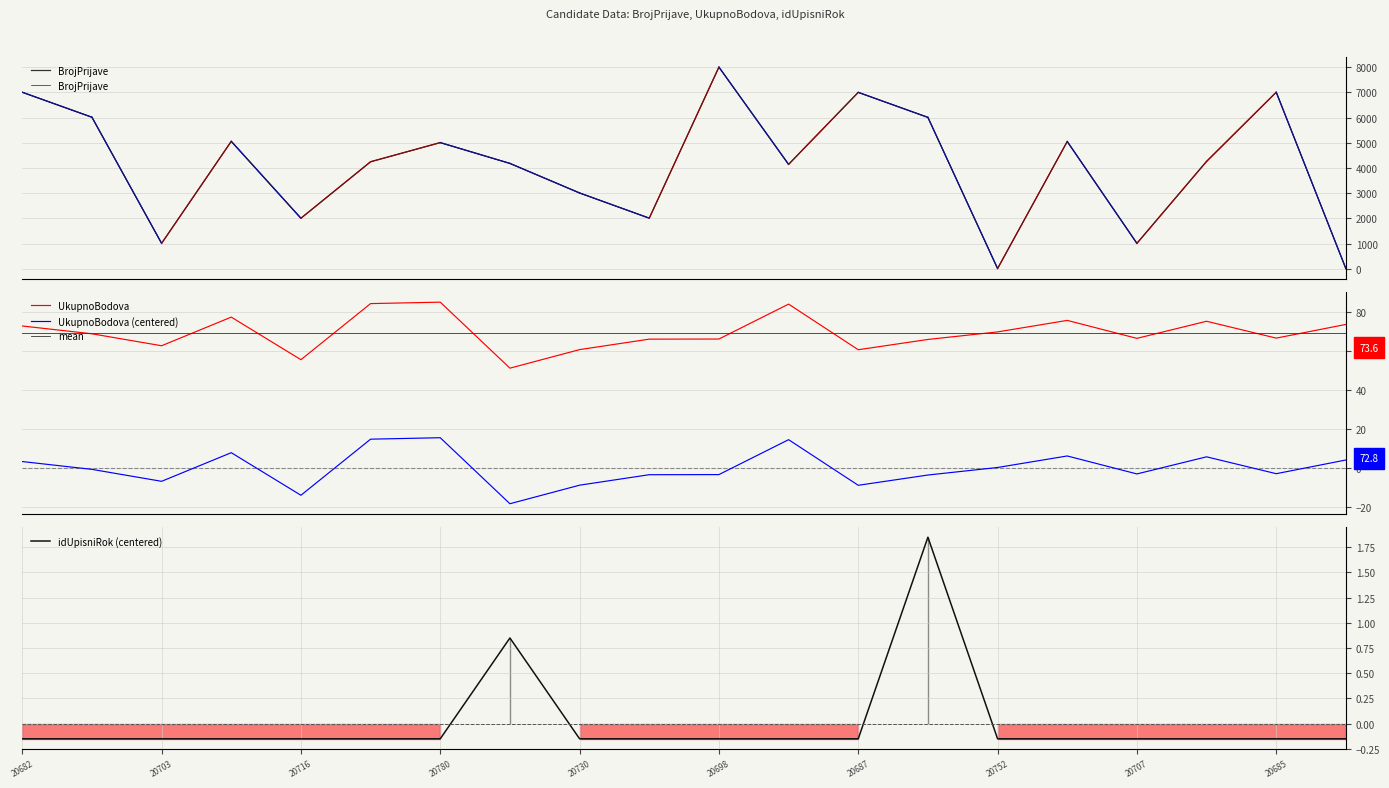

True or false: idUpisniRok (centered) and mean intersect in this chart.

False